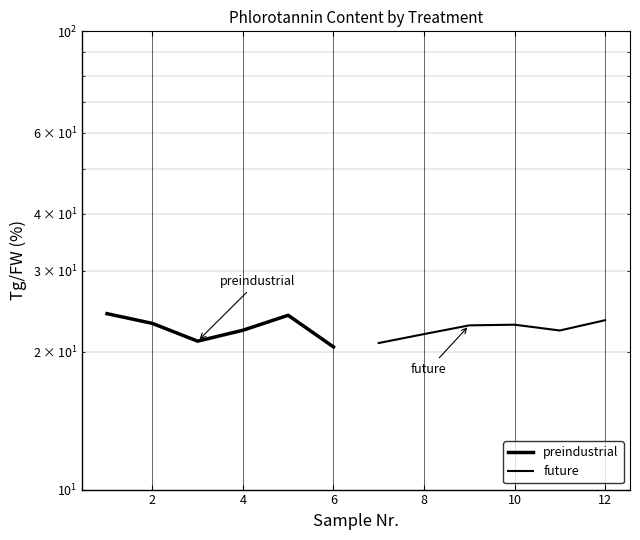

Count the number of data series in this chart.

2